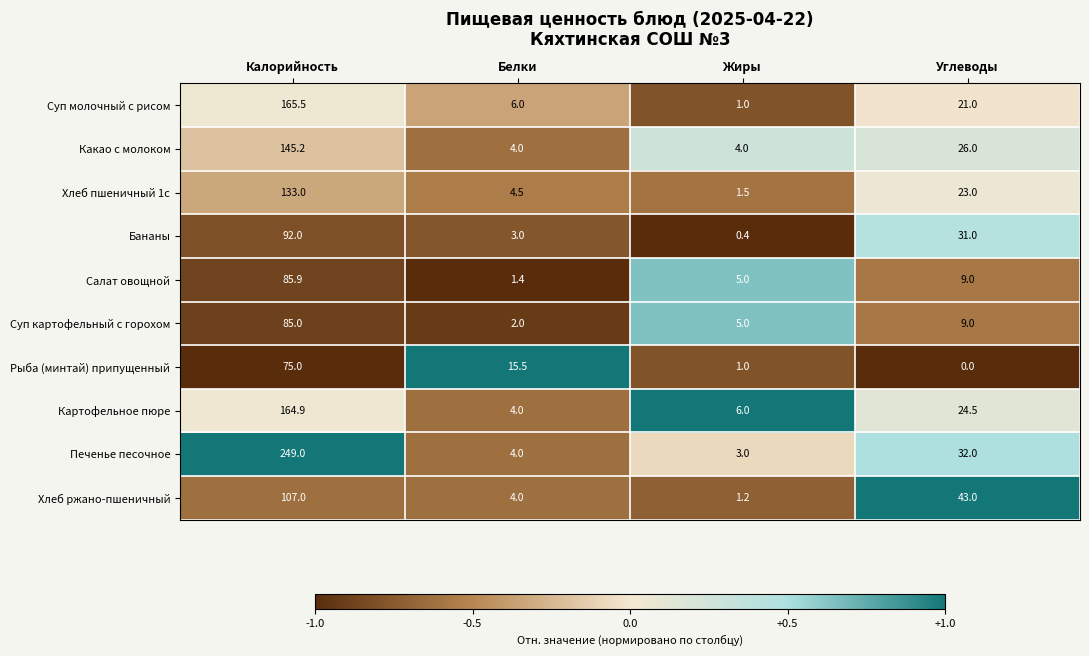

How many data points does each series have?

4